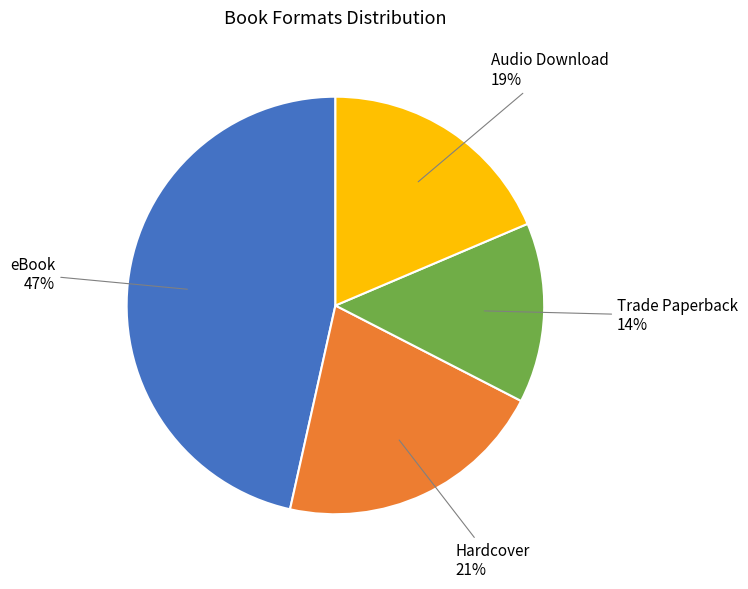

To the nearest percent, what is the difference between the largest and smallest slice percentages?

33%